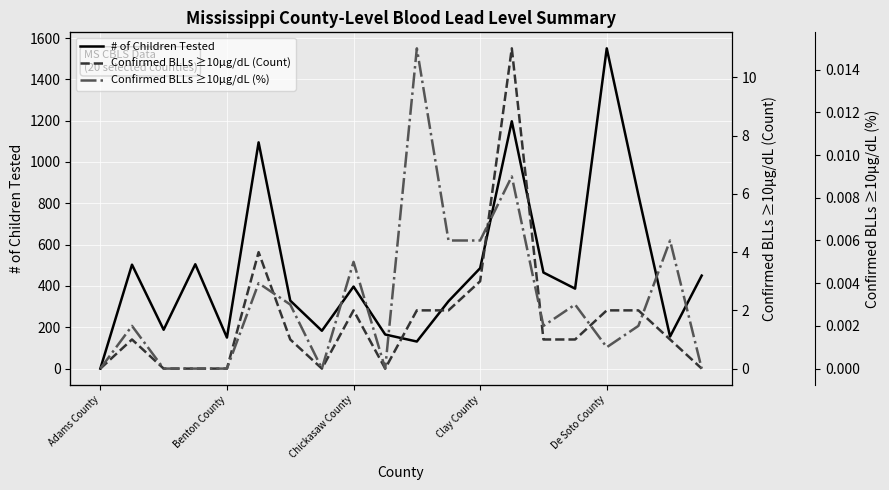

What is the maximum value for Confirmed BLLs ≥10µg/dL (Count)?

11.0